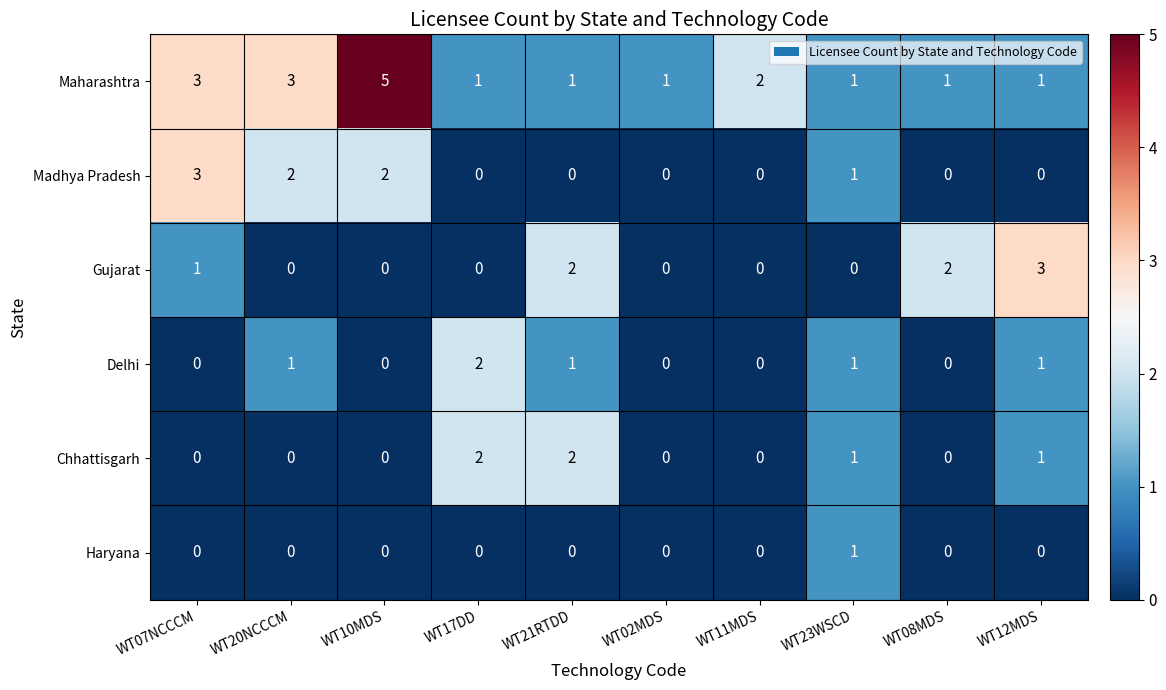

What is the total value across all series at WT10MDS?

7